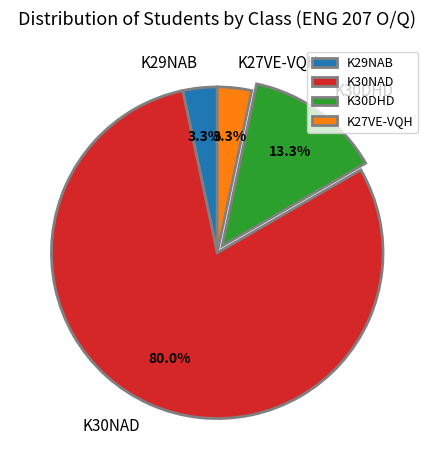

What percentage is NOT represented by K29NAB?

96.7%